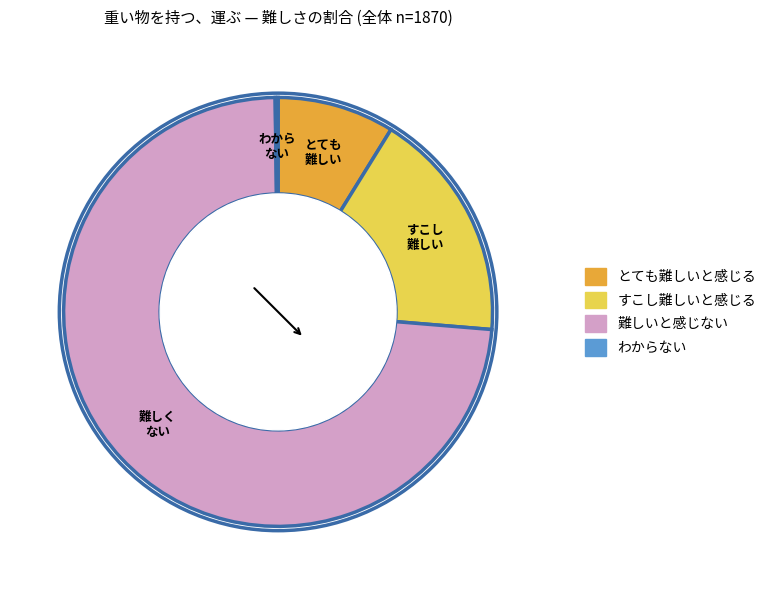

Approximately how many times larger is the value at 難しいと感じない compared to とても難しいと感じる?

8.3